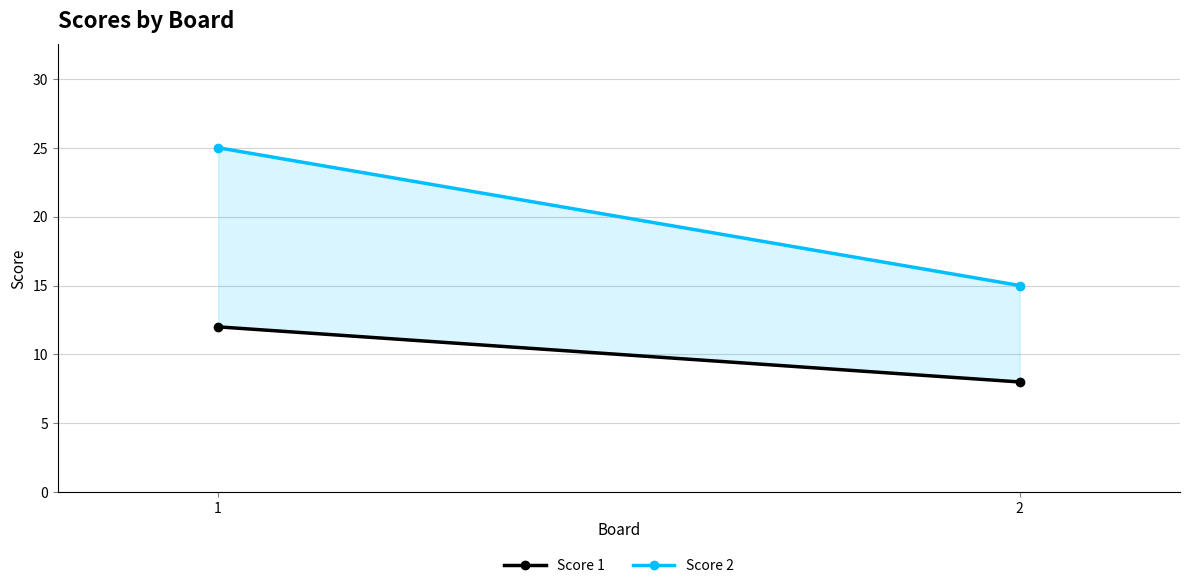

What are all the series names shown in the legend?

Score 1, Score 2